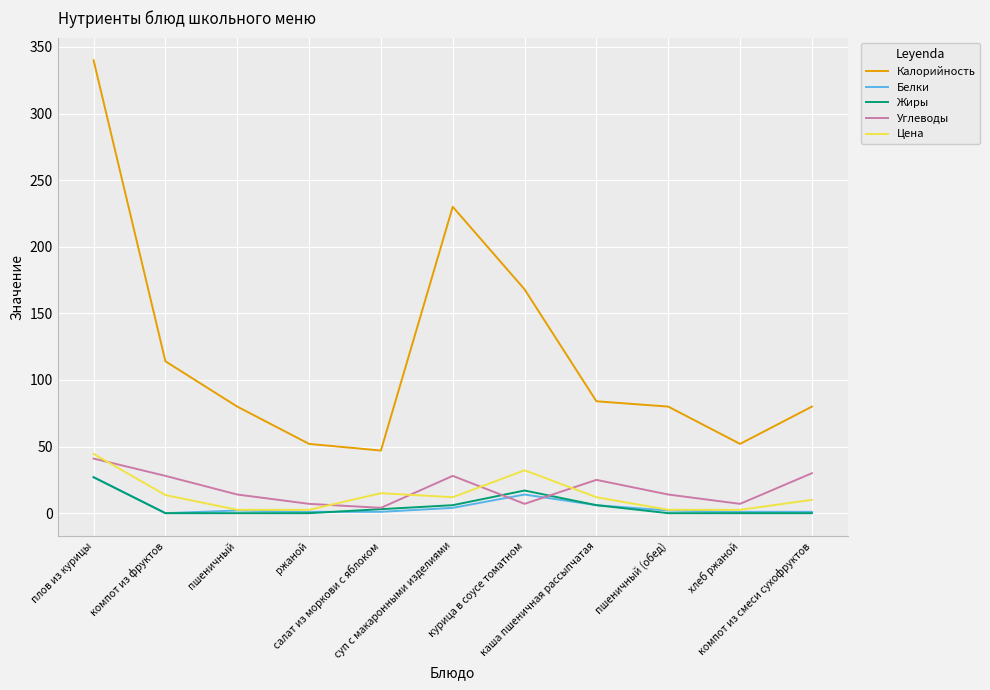

What position from the left is пшеничный (обед)?

9